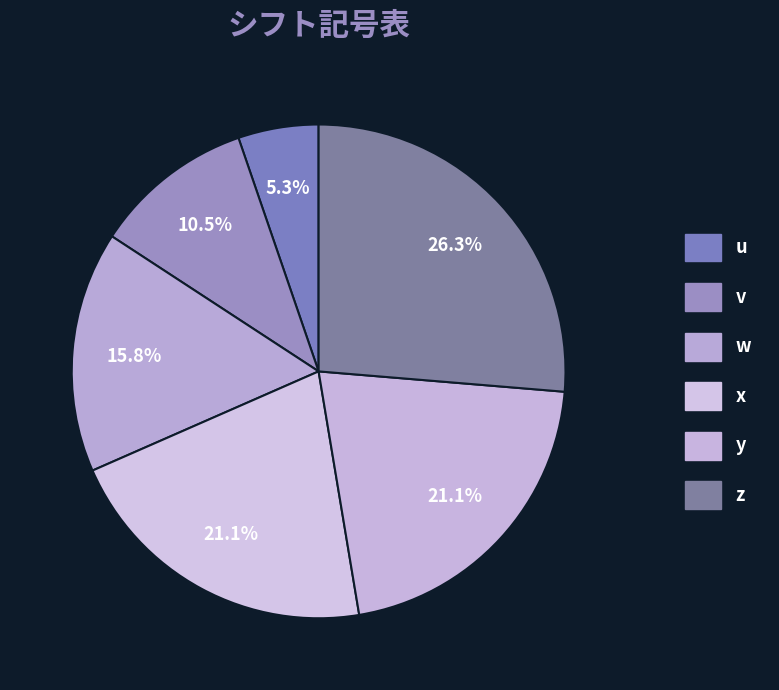

How many segments does this pie chart have?

6